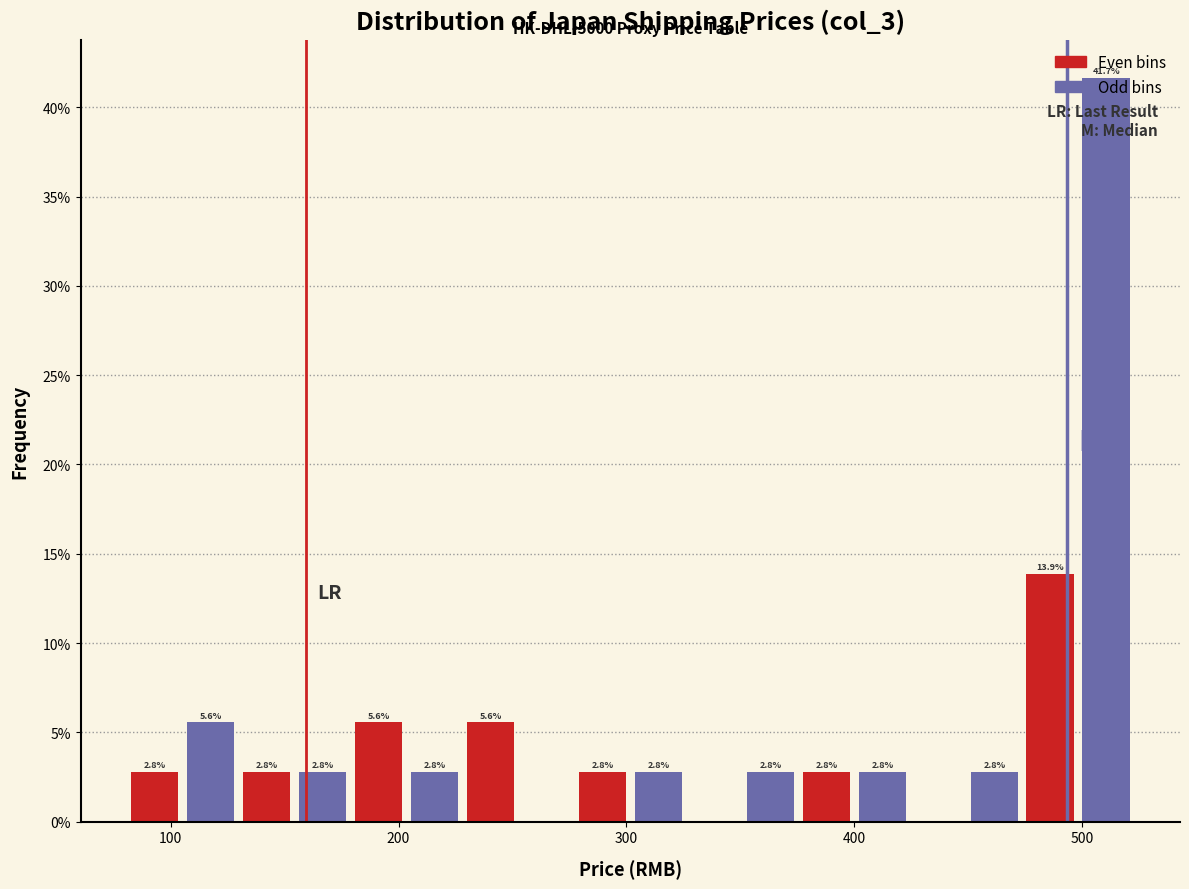

Read against the x-axis, roughly where is the centre of the tallest bar?

510